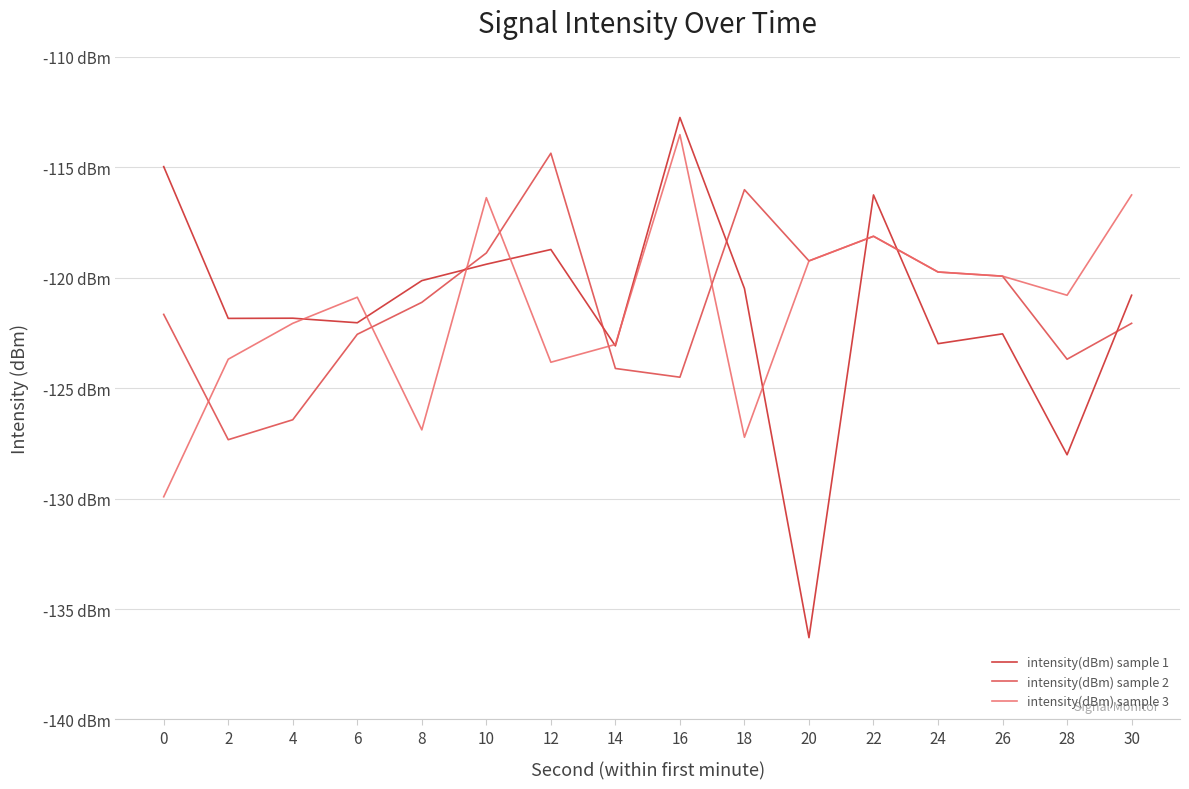

Does the chart have visible grid lines?

Yes